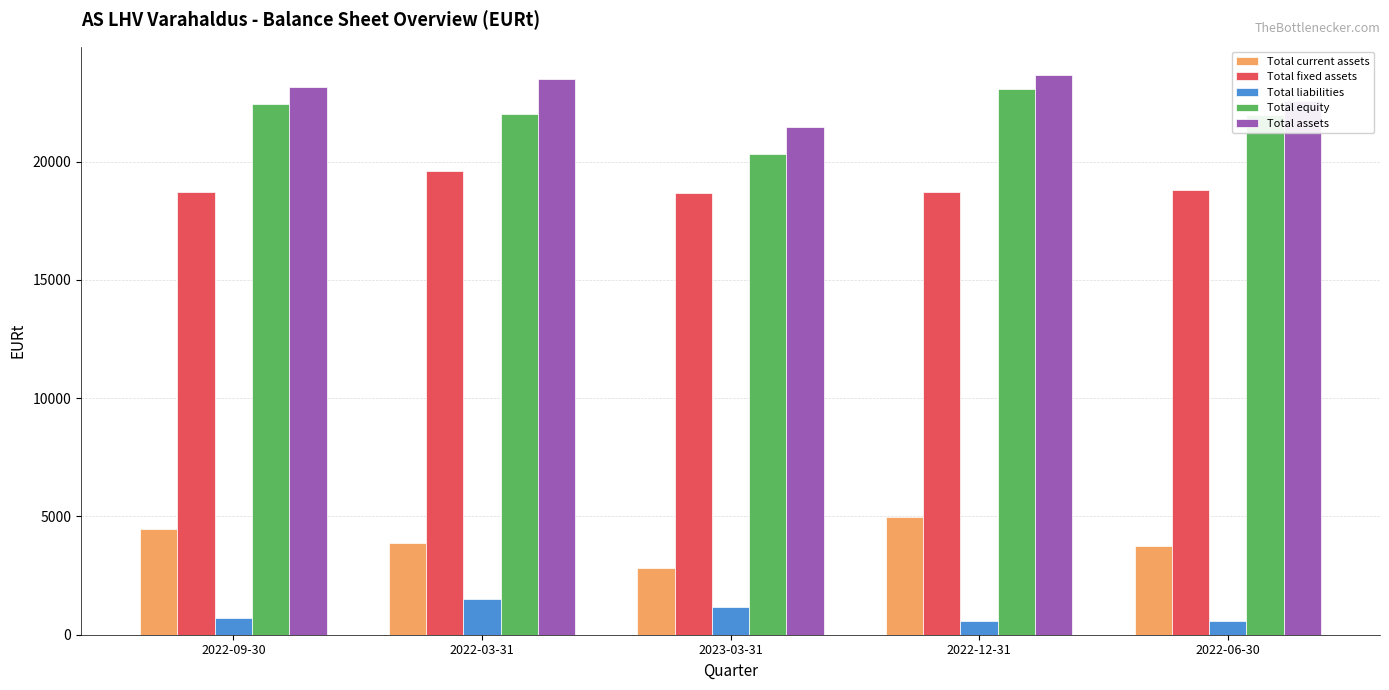

At 2023-03-31, list the series in order from smallest to largest.

Total liabilities, Total current assets, Total fixed assets, Total equity, Total assets